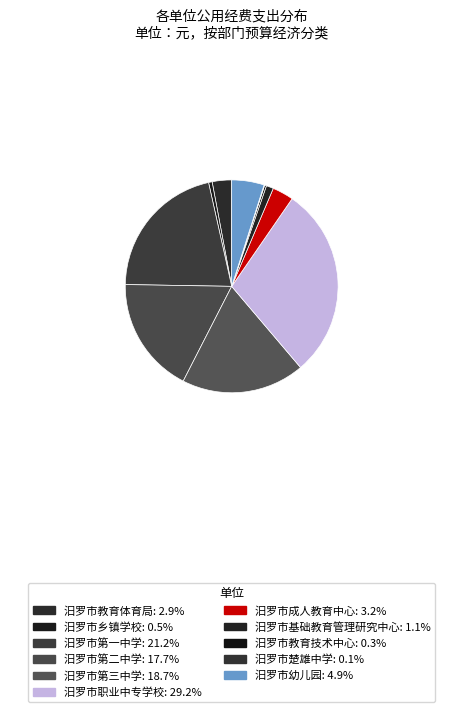

How much of the chart is everything except 汨罗市成人教育中心?

96.8%